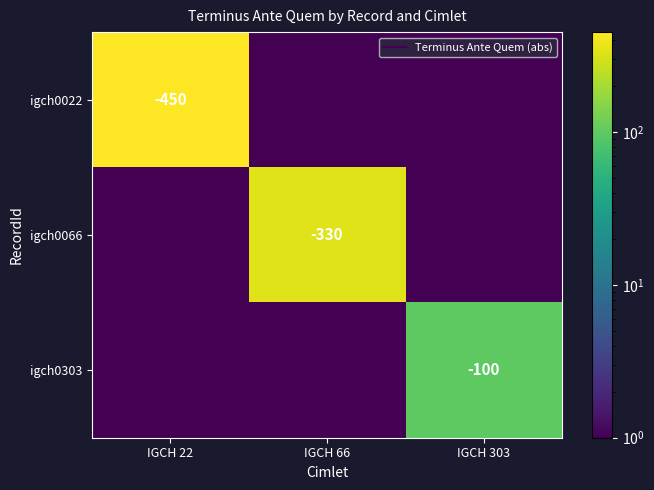

At which category is the sum across all series the highest?

IGCH 22